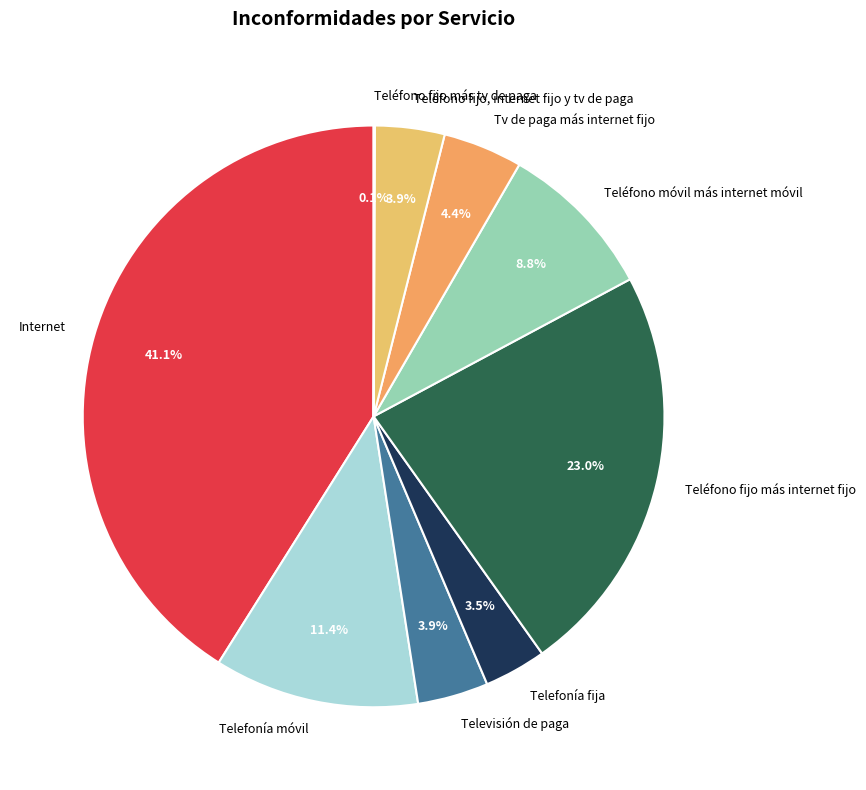

Which category has the biggest portion of the pie?

Internet